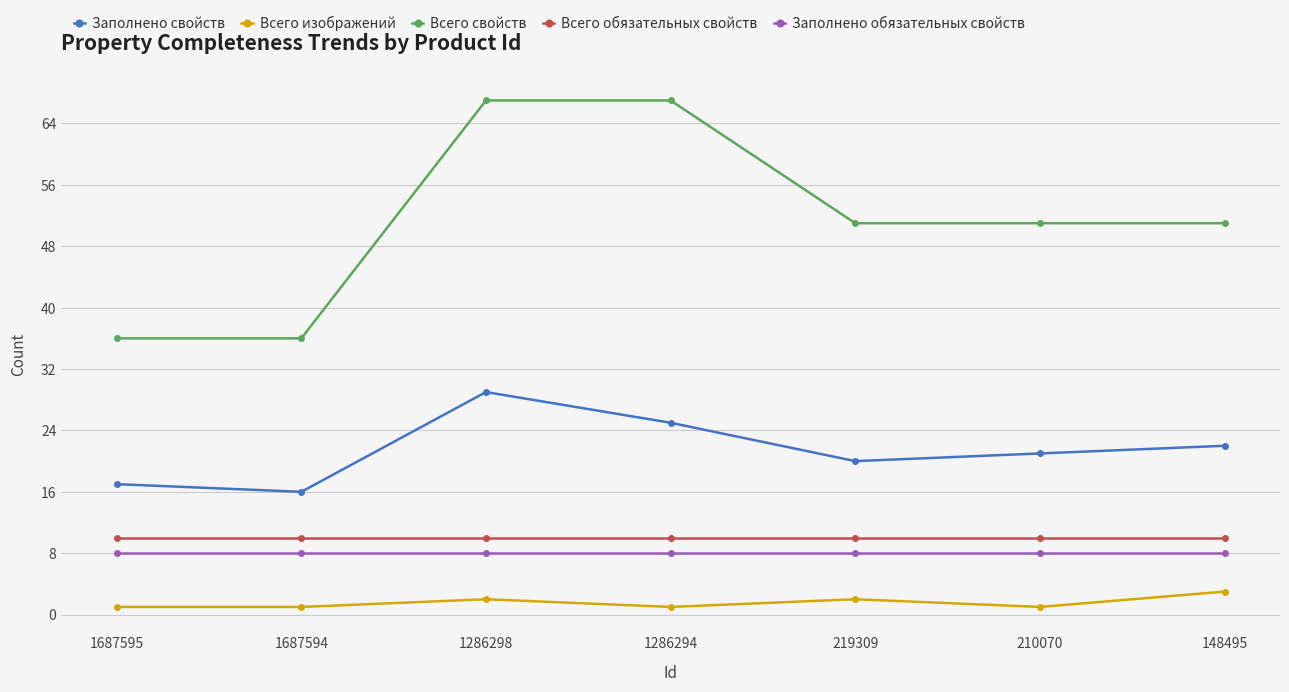

True or false: Всего изображений has a value of 2 at 1286298.

True